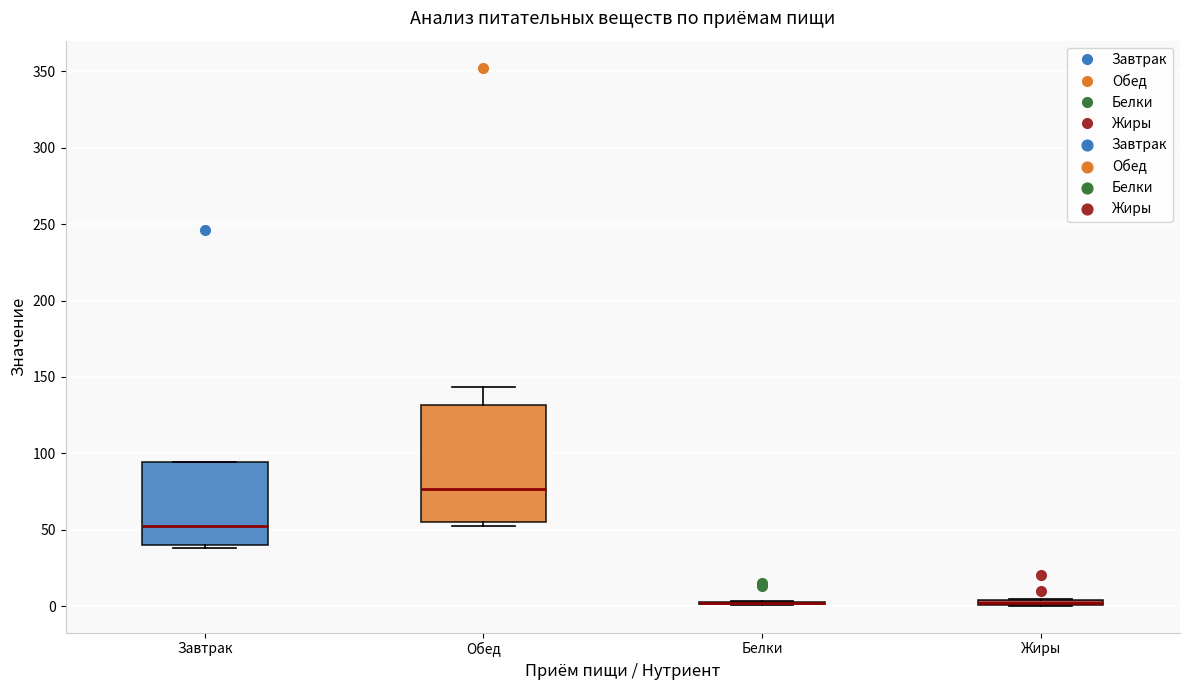

Which box is the tallest, from its lower edge to its upper edge?

Обед